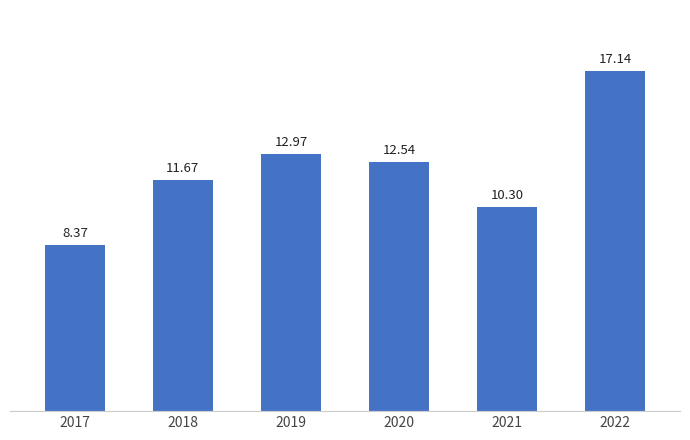

Reading right to left, transcribe all the data shown in this chart.

2022=17.1	2021=10.3	2020=12.5	2019=13.0	2018=11.7	2017=8.4